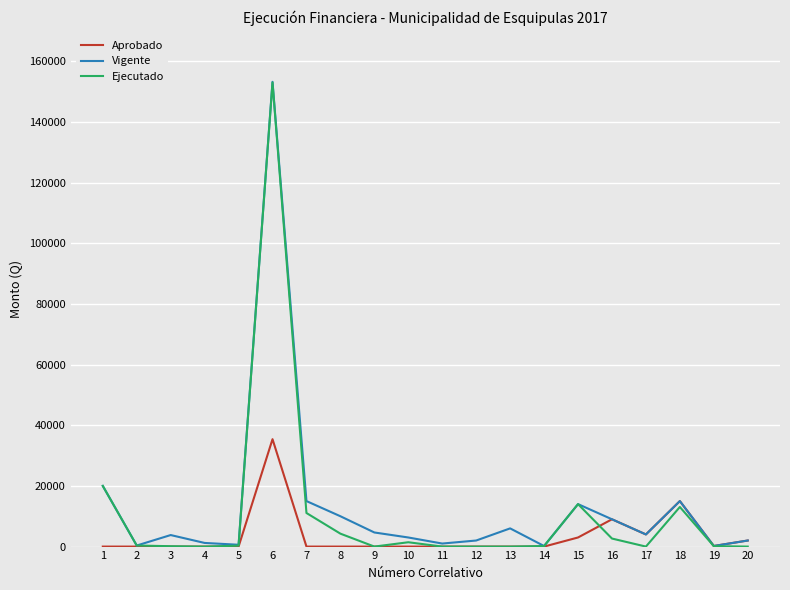

What is the maximum value shown in the chart?

153200.0